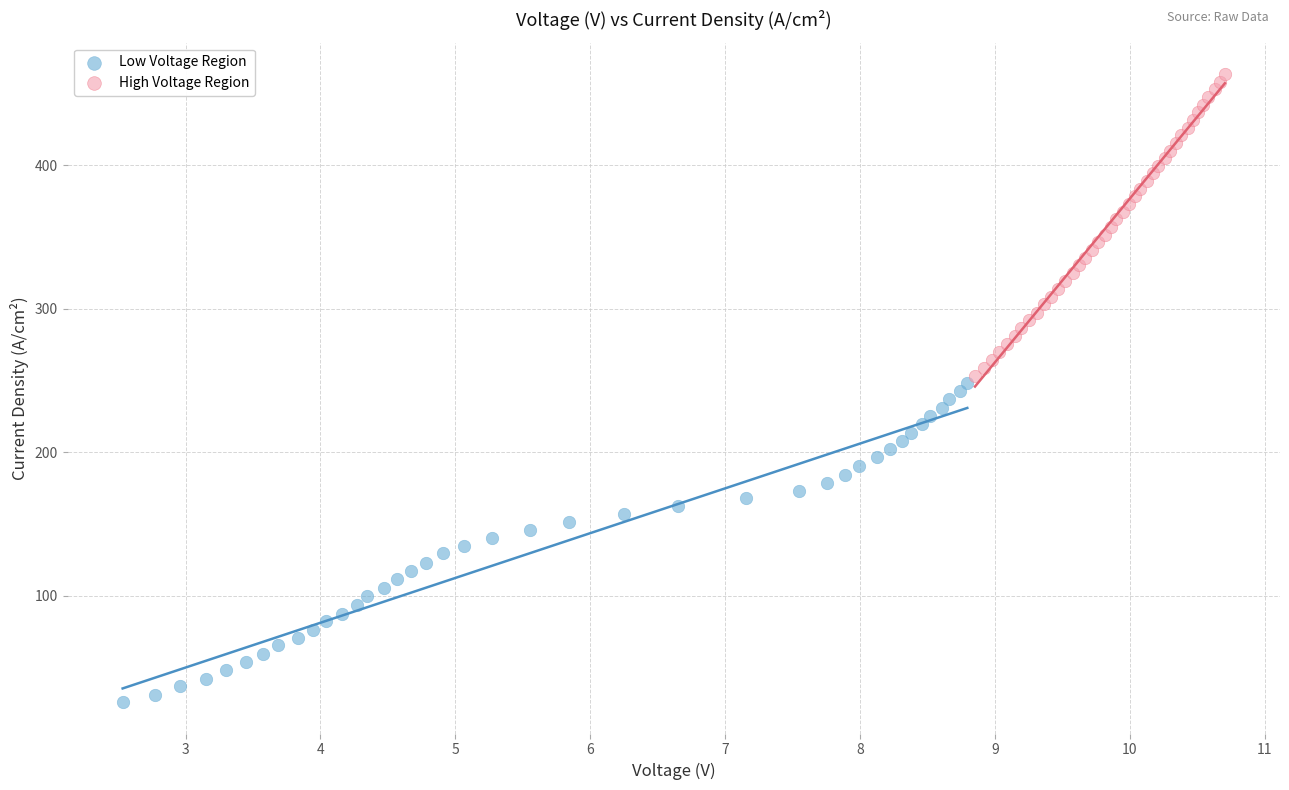

Which series reaches the minimum Y coordinate?

Low Voltage Region